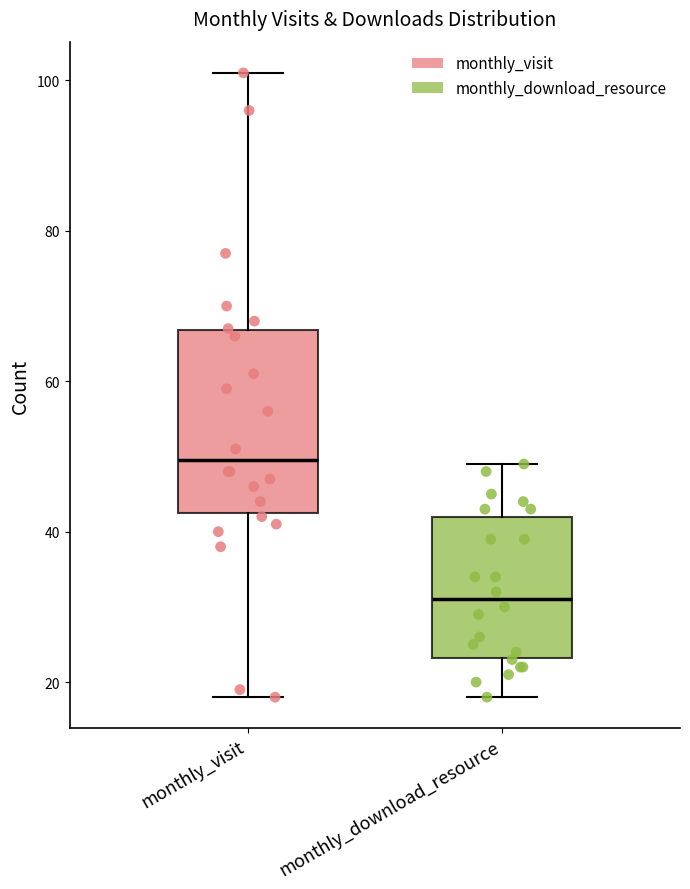

Which box is the tallest, from its lower edge to its upper edge?

monthly_visit